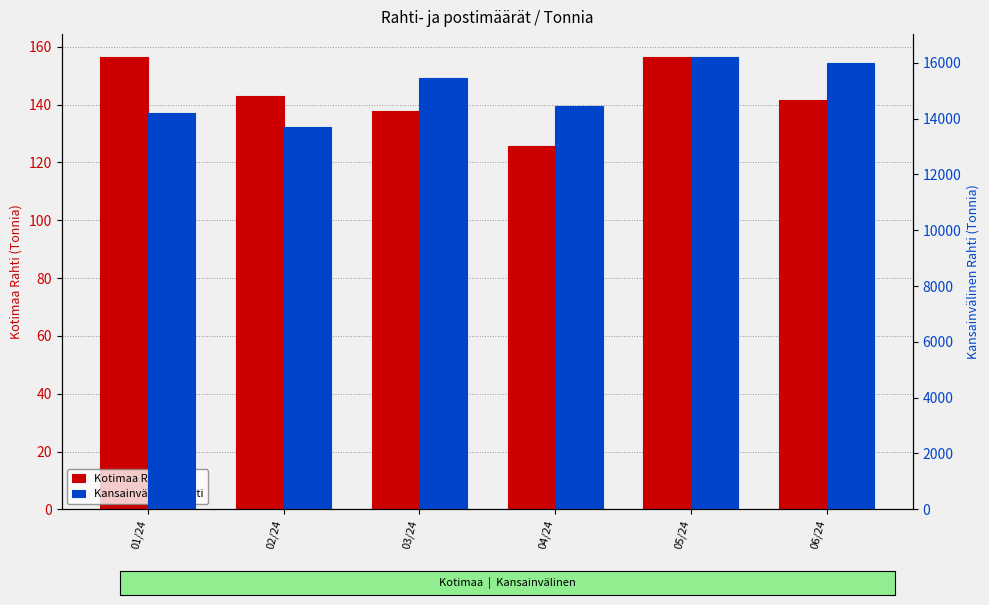

At which label does Kotimaa Rahti first exceed 142?

01/24